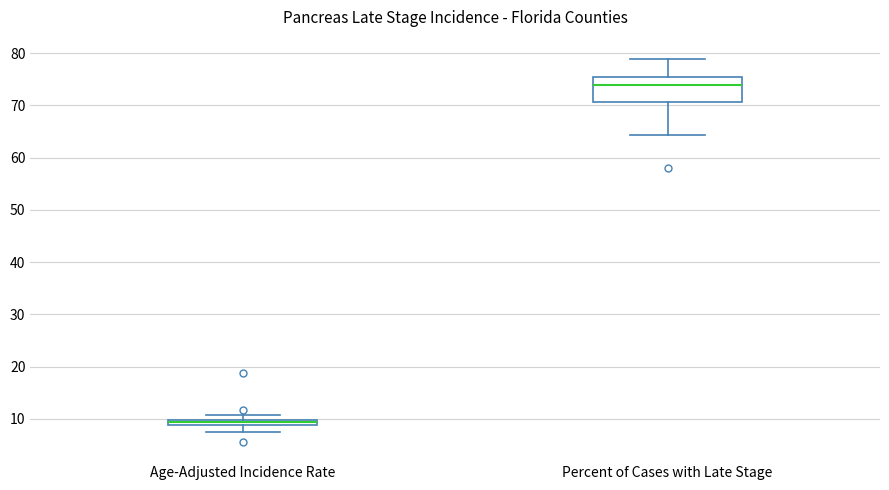

Where is the upper edge of the box for Age-Adjusted Incidence Rate on the y-axis? The values are not printed on the chart, so give them approximately, as read against the axis.

10